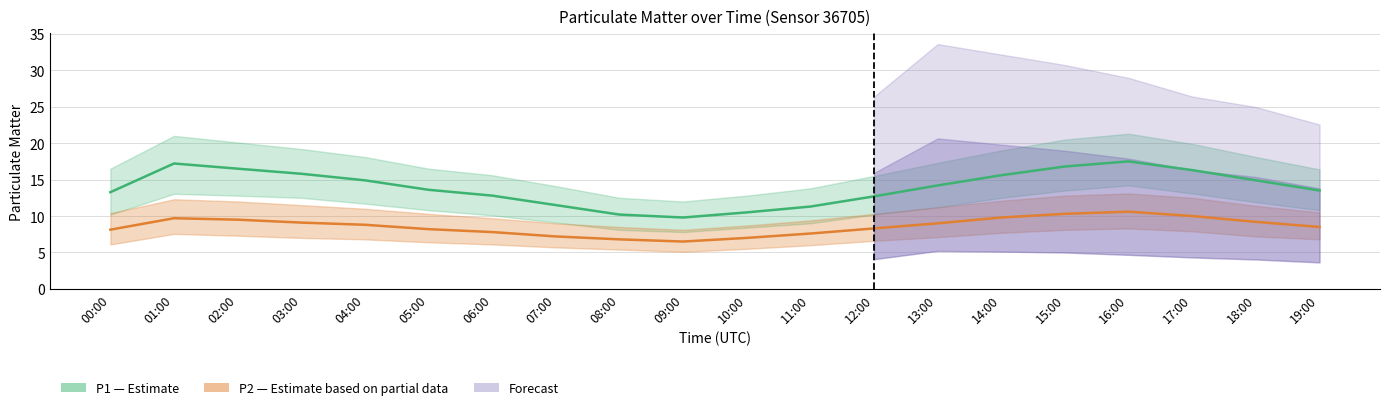

What is the difference between the maximum and second lowest values in the P1 (PM10) series?

7.3